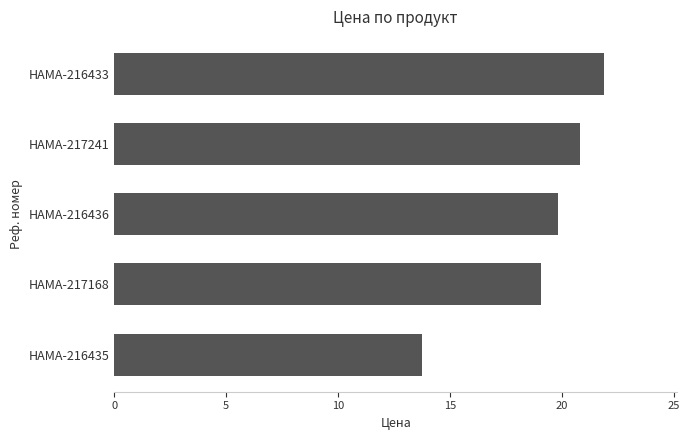

List the labels in order of value, largest first.

HAMA-216433, HAMA-217241, HAMA-216436, HAMA-217168, HAMA-216435